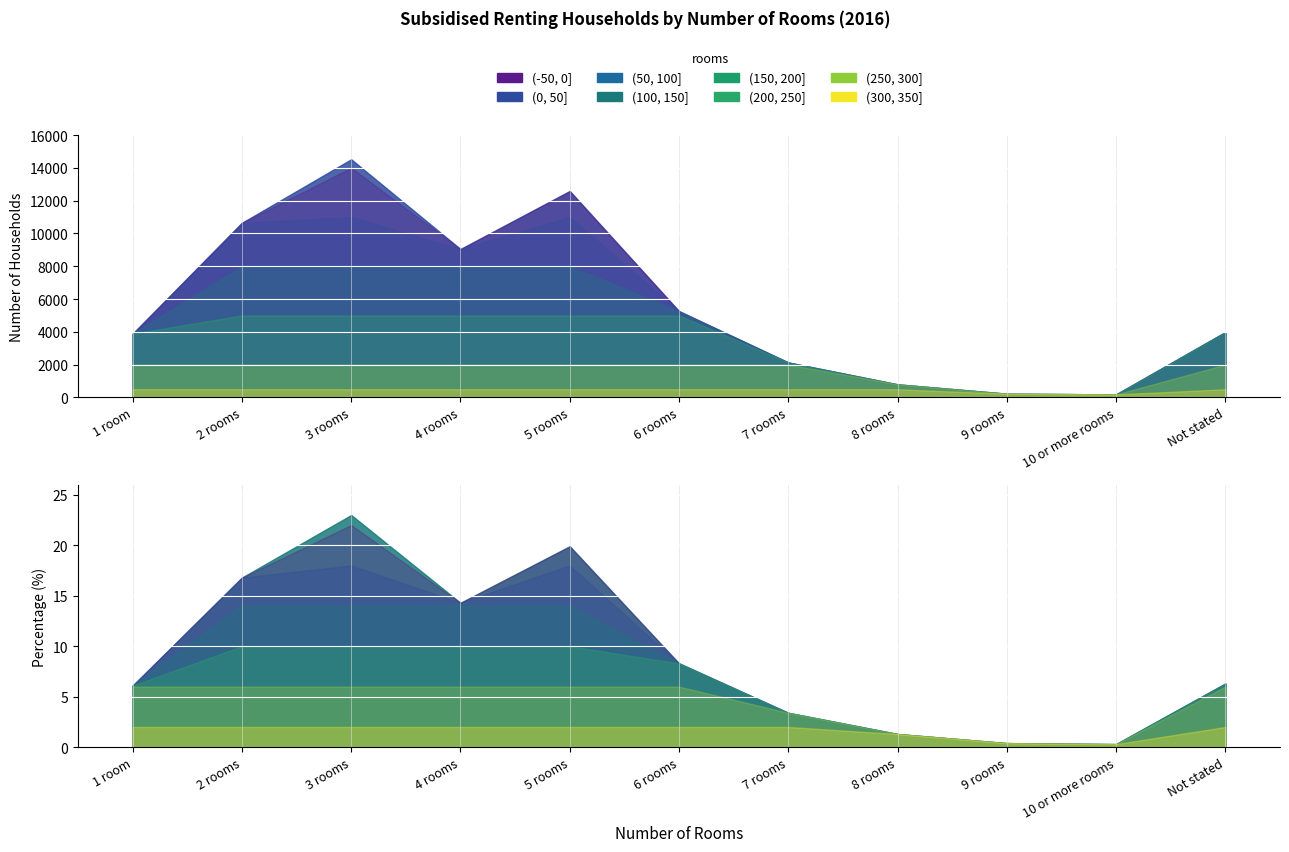

What is the minimum value for Percentage?

0.3